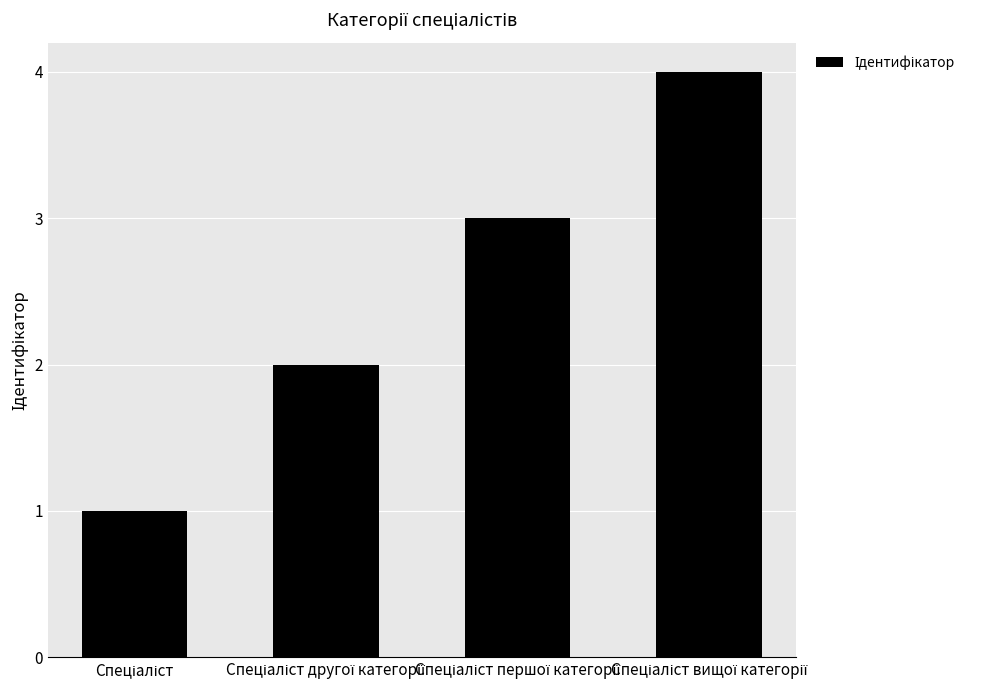

What is the difference between the maximum and minimum values?

3